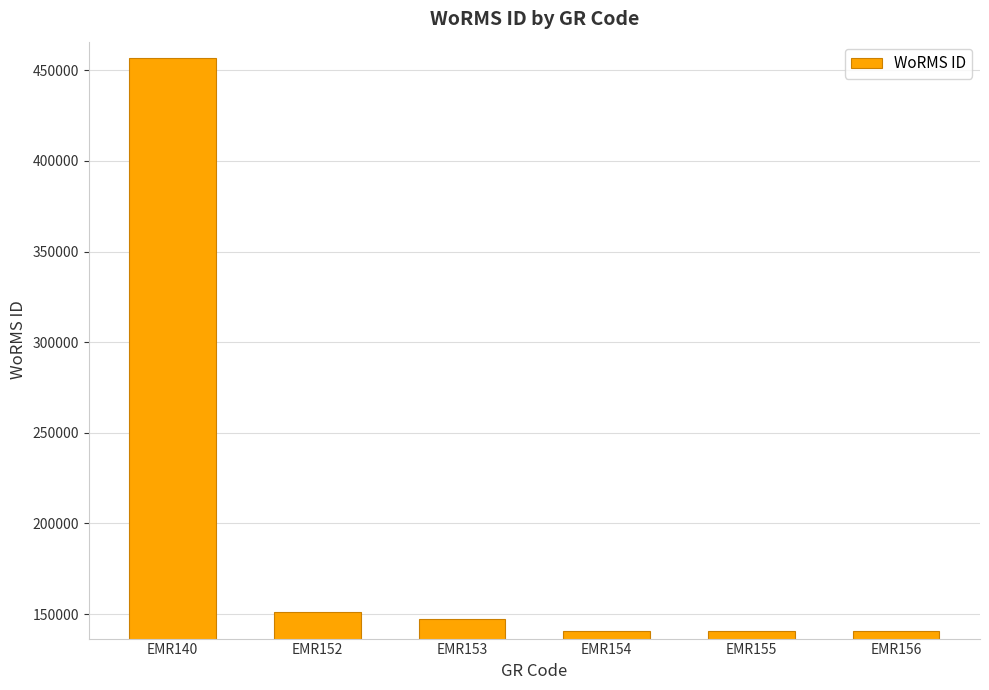

The value at EMR155 is 190602. True or false?

False